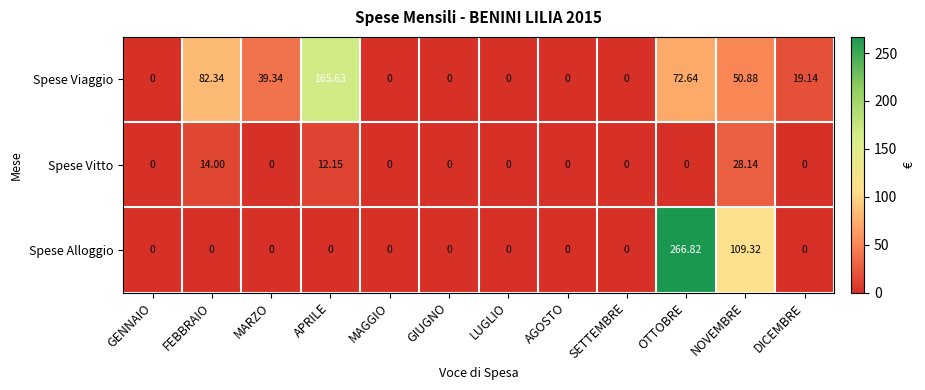

How many positive values does the Spese Alloggio series have?

2